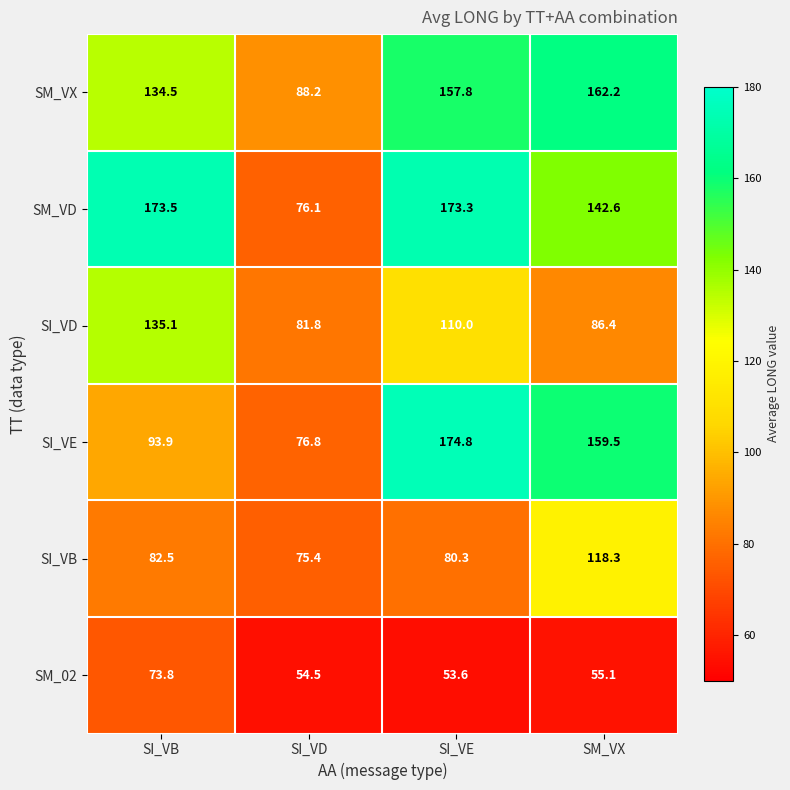

Reading left to right, extract all data points from this chart.

SM_VX: SI_VB=134.5	SI_VD=88.2	SI_VE=157.8	SM_VX=162.2
SM_VD: SI_VB=173.5	SI_VD=76.1	SI_VE=173.3	SM_VX=142.6
SI_VD: SI_VB=135.1	SI_VD=81.8	SI_VE=110.0	SM_VX=86.4
SI_VE: SI_VB=93.9	SI_VD=76.8	SI_VE=174.8	SM_VX=159.5
SI_VB: SI_VB=82.5	SI_VD=75.4	SI_VE=80.3	SM_VX=118.3
SM_02: SI_VB=73.8	SI_VD=54.5	SI_VE=53.6	SM_VX=55.1